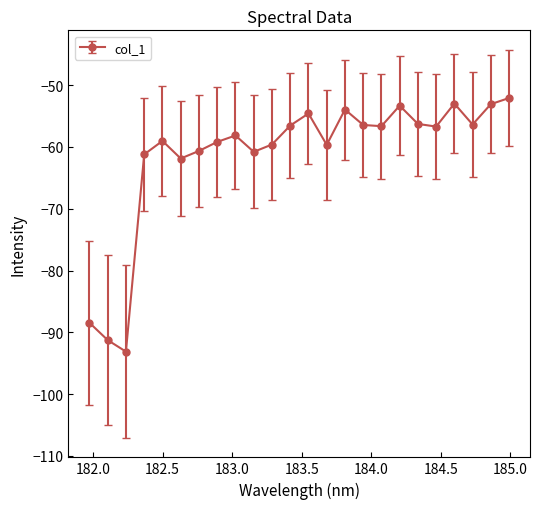

How many distinct data groups are displayed?

1